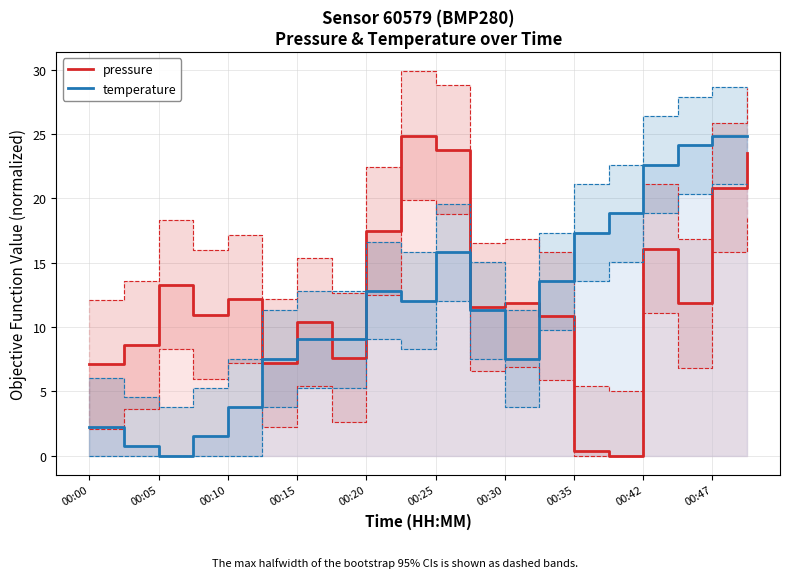

Reading left to right, list all the values displayed in this chart.

pressure: 7.1	8.6	13.3	11.0	12.2	7.2	10.4	7.6	17.5	24.9	23.8	11.6	11.9	10.9	0.4	0.0	16.1	11.9	20.9	23.6
temperature: 2.3	0.8	0.0	1.5	3.8	7.5	9.0	9.0	12.8	12.1	15.8	11.3	7.5	13.6	17.3	18.8	22.6	24.1	24.9	24.9